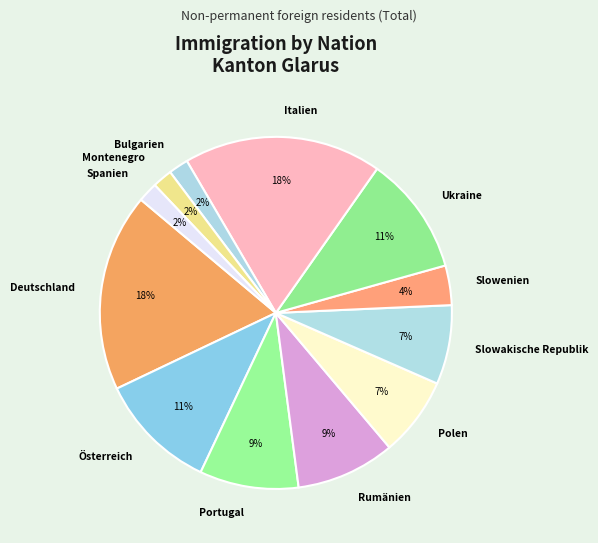

True or false: Montenegro accounts for 11% of the total.

False